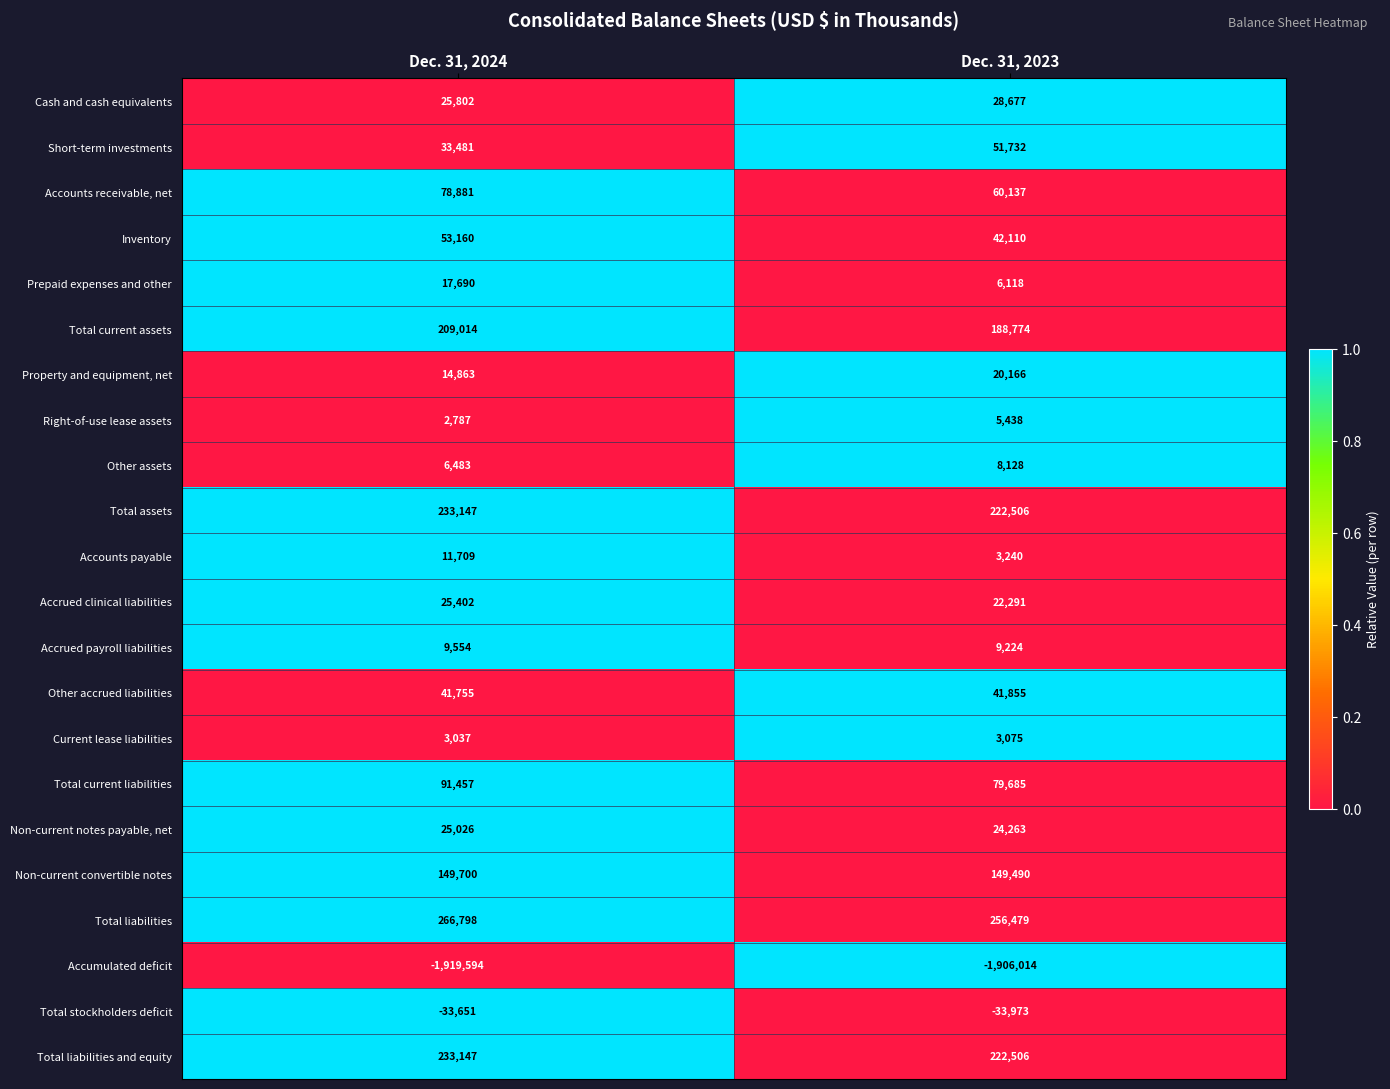

How many series are shown in this chart?

22